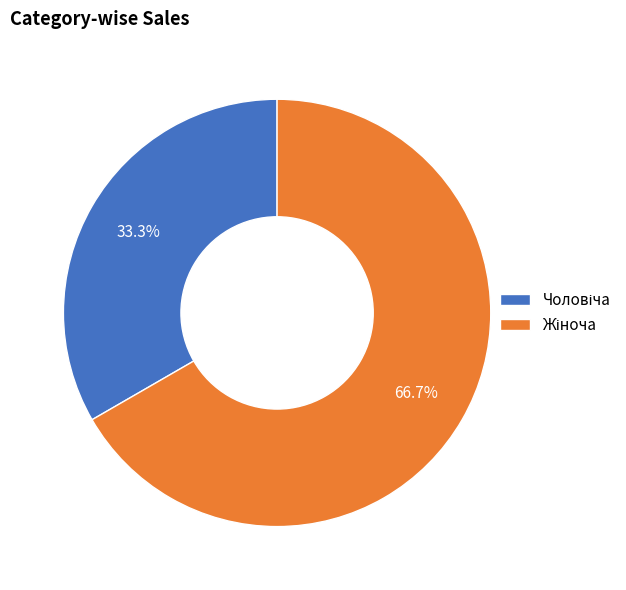

Is there any slice that represents more than half of the pie?

Yes